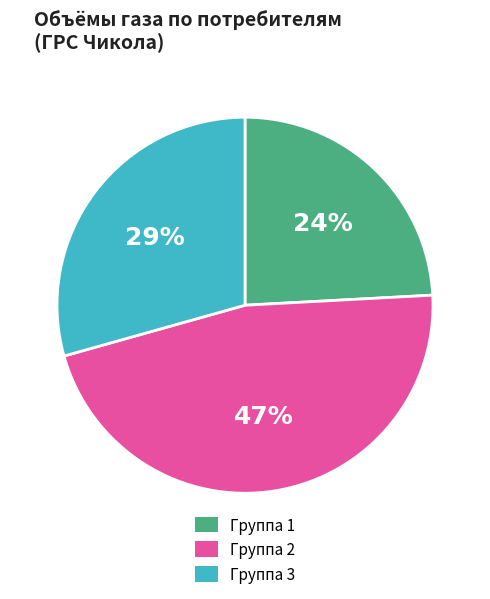

To the nearest percent, what is the average slice percentage?

33%